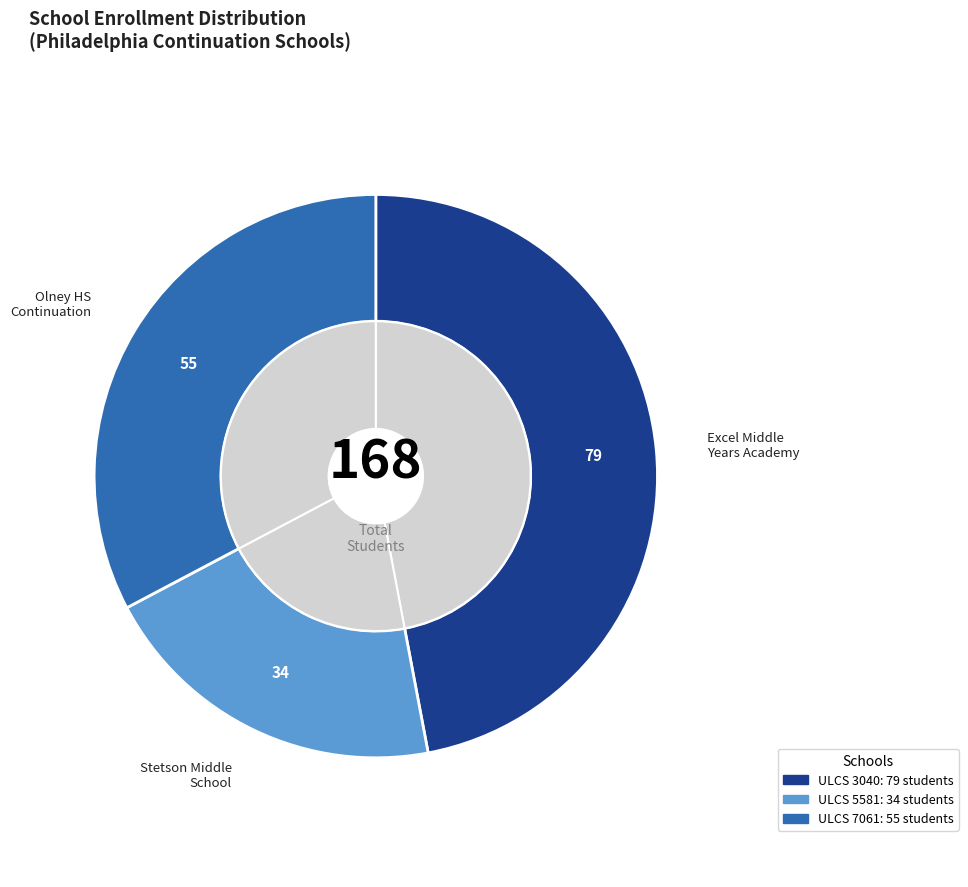

To the nearest percent, what portion does 5581 Stetson Middle School represent?

20%